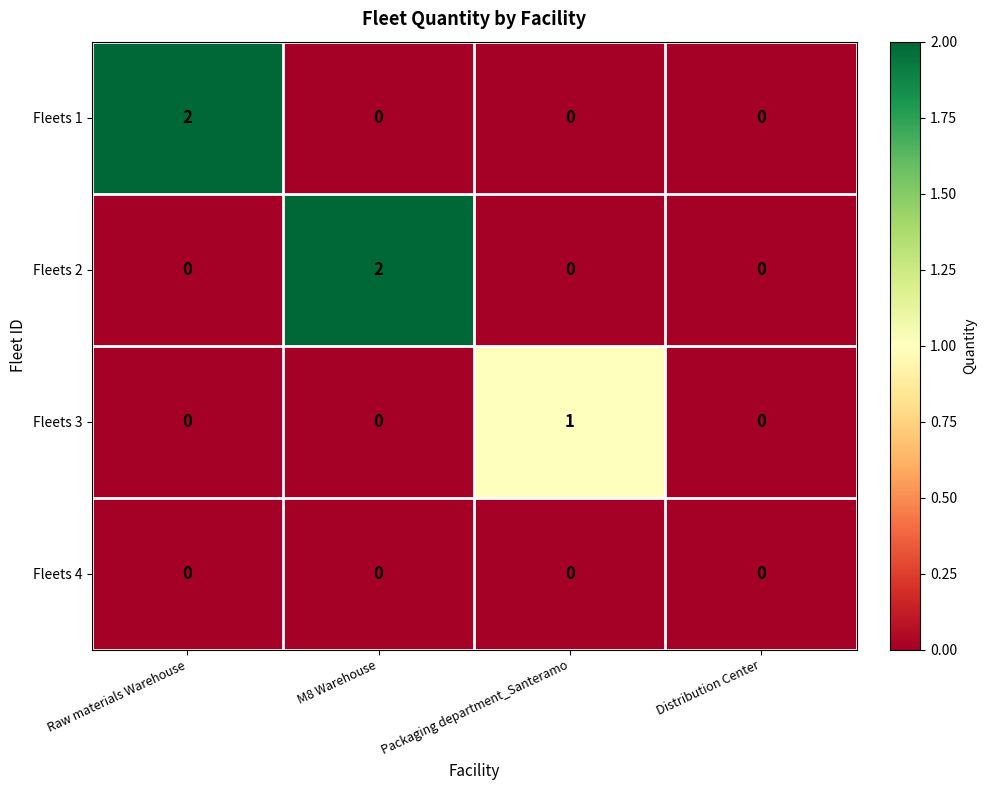

The value of Fleets 1 at M8 Warehouse is 1. True or false?

False